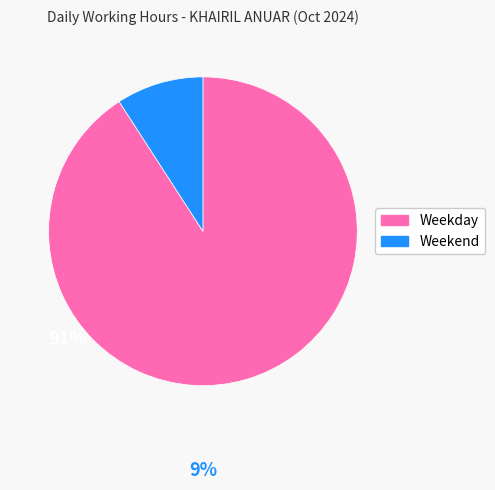

Does any single category account for the majority?

Yes